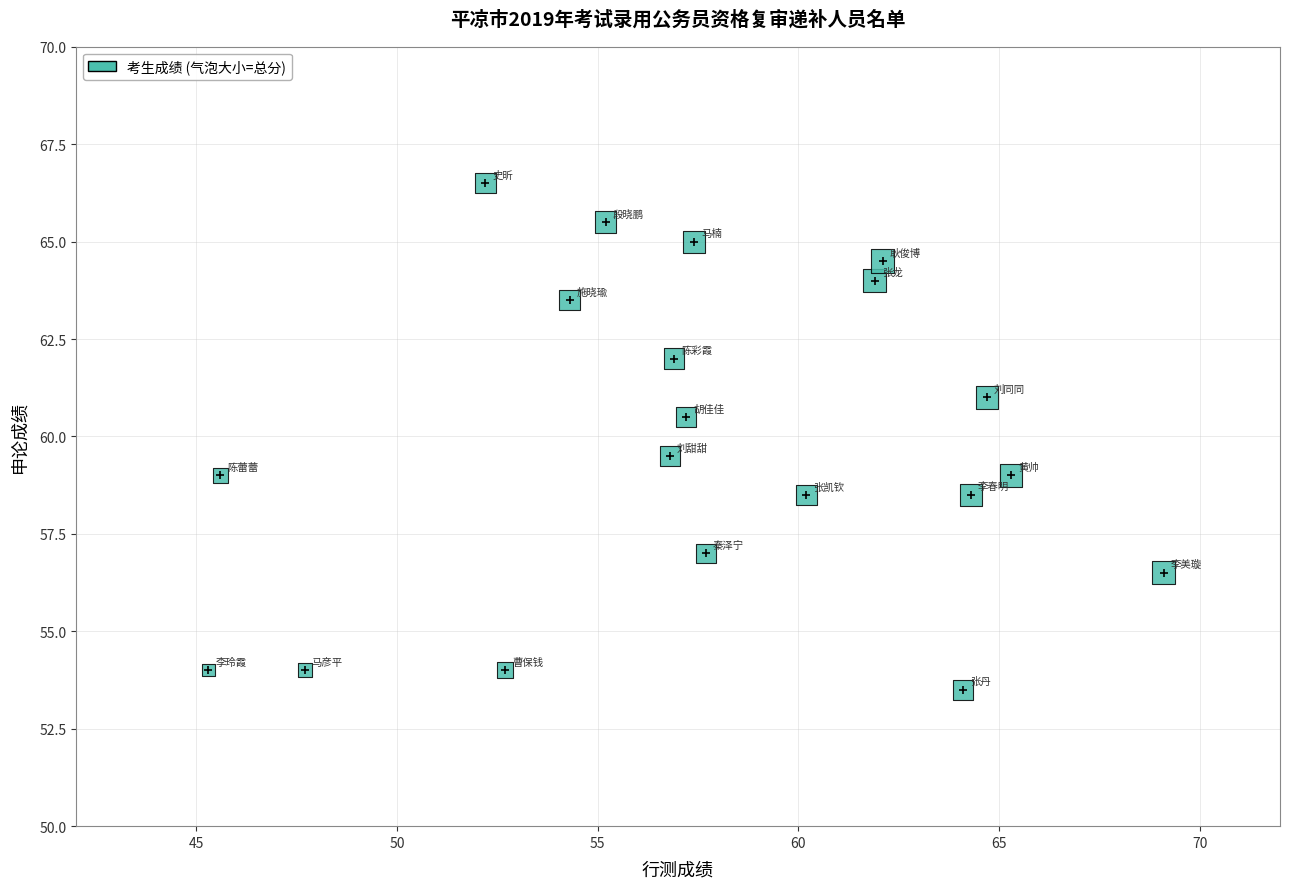

What is the range of X values (max minus min)?

23.8